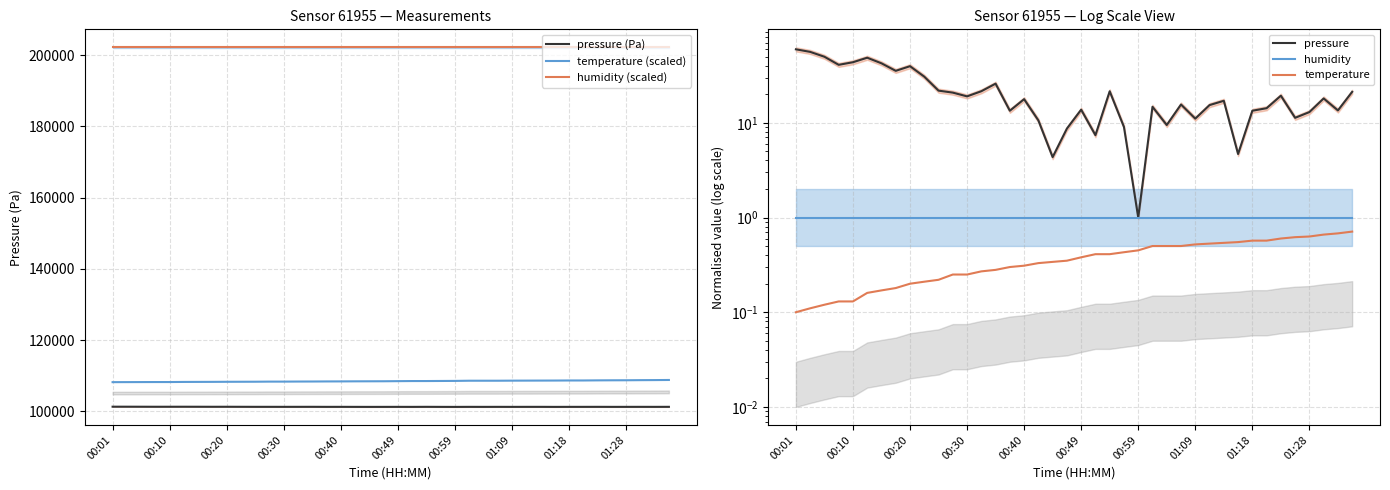

What is the minimum value shown in the chart?

0.1